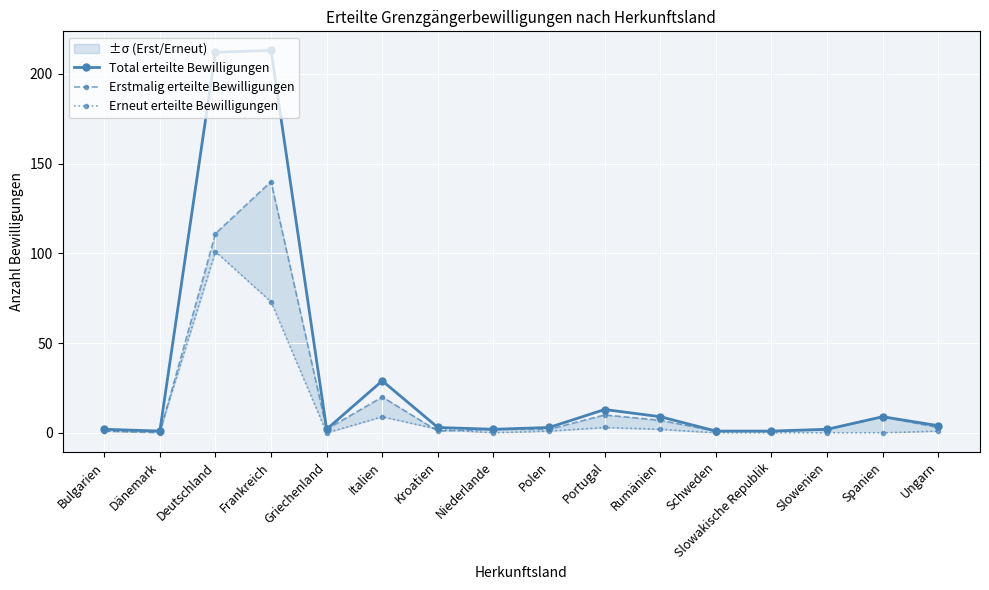

What is the highest value of the Erneut erteilte Bewilligungen series?

101